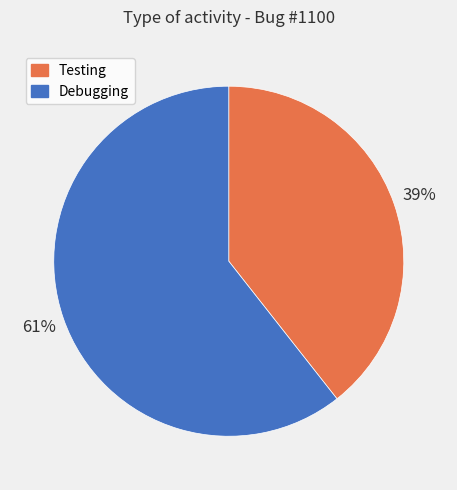

Count the number of slices in the pie.

2